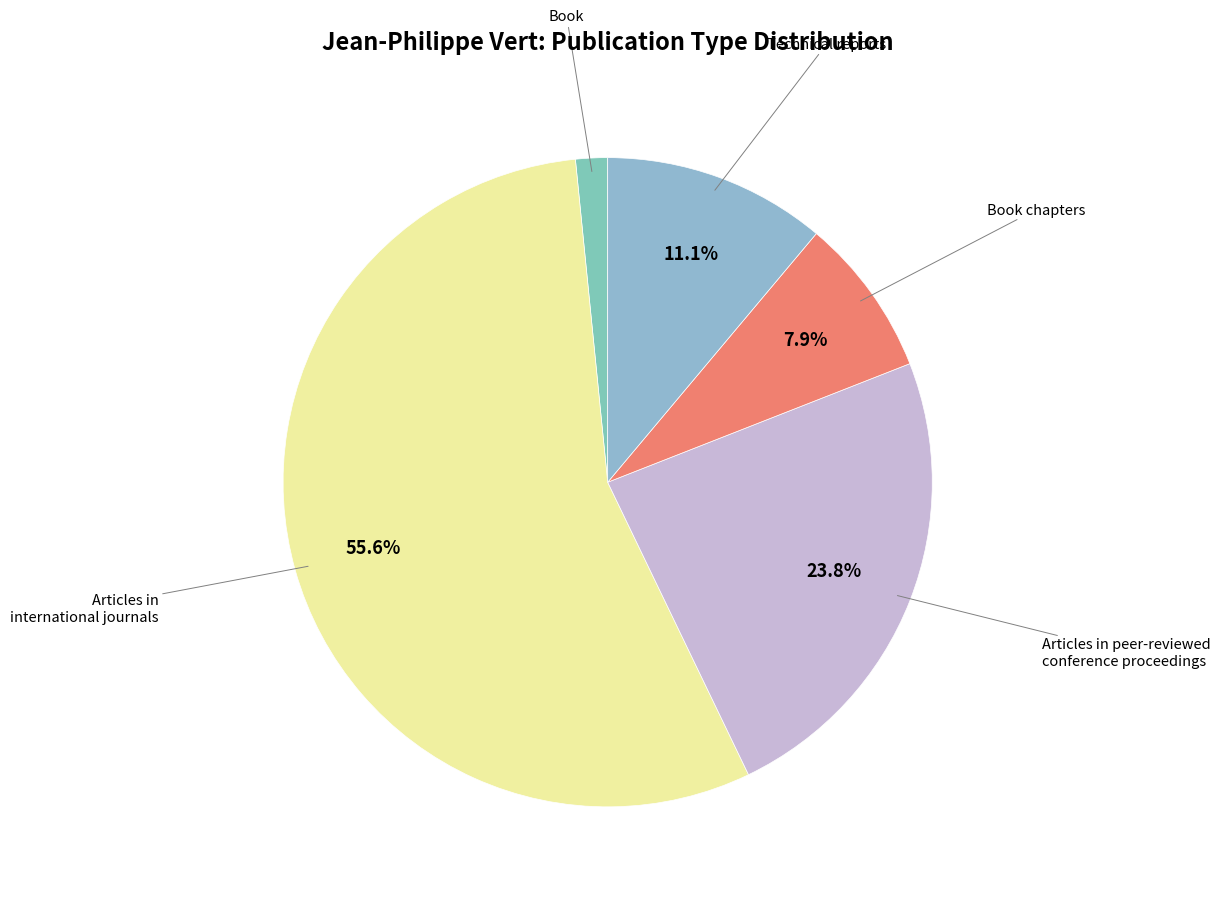

To the nearest percent, what is the average slice percentage?

20%